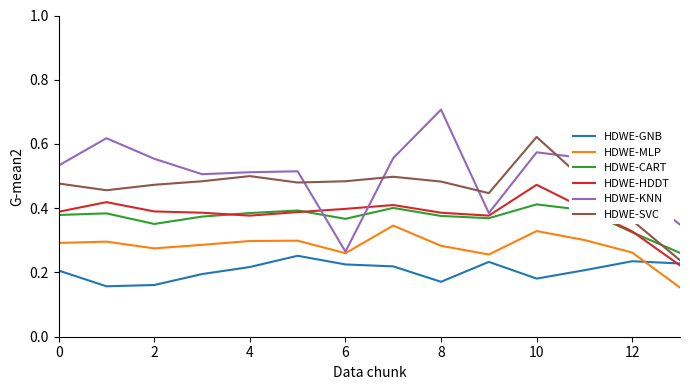

True or false: HDWE-KNN and HDWE-CART cross at least once.

True